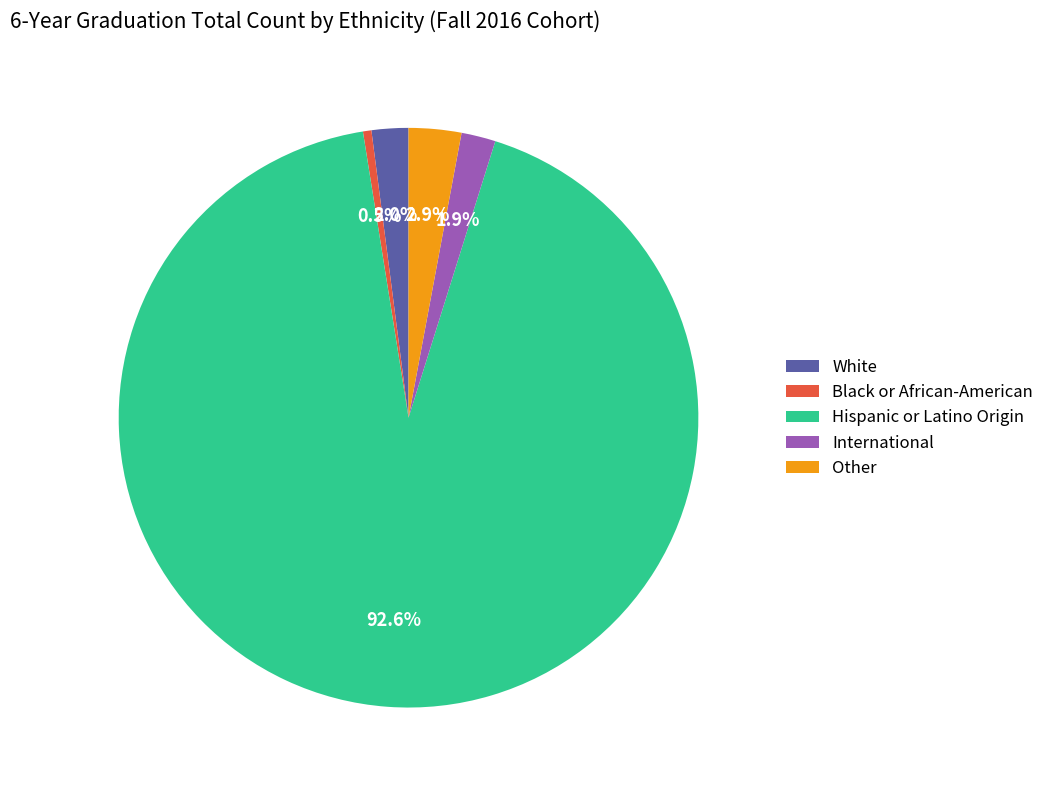

To the nearest percent, what is the average slice percentage?

20%